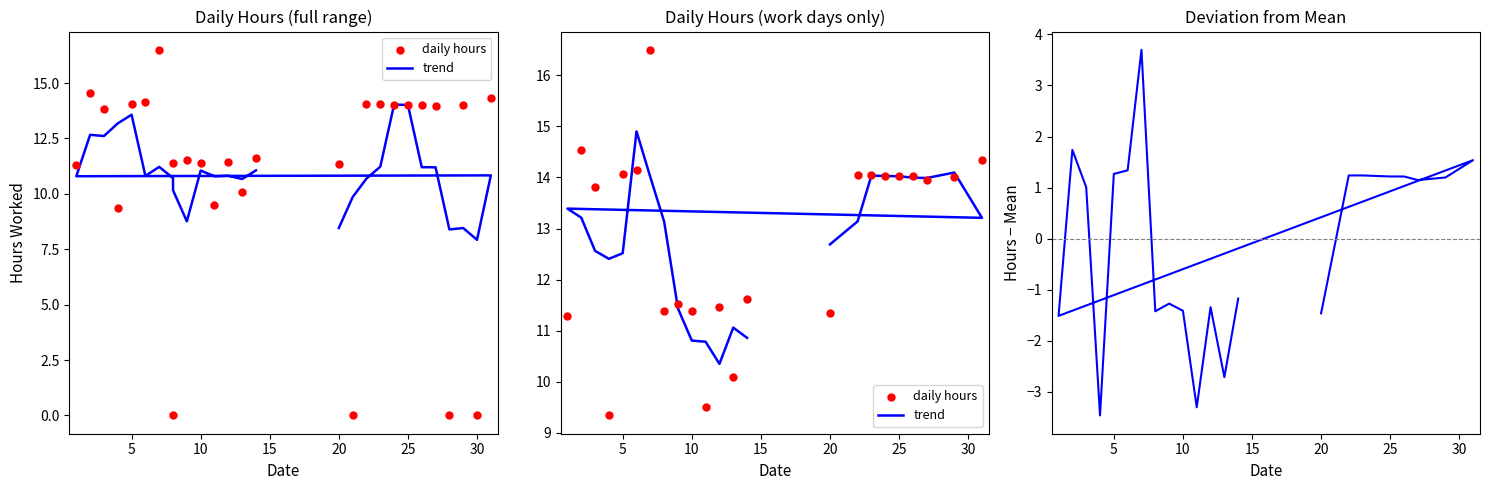

Which series contains the highest Y value?

daily hours